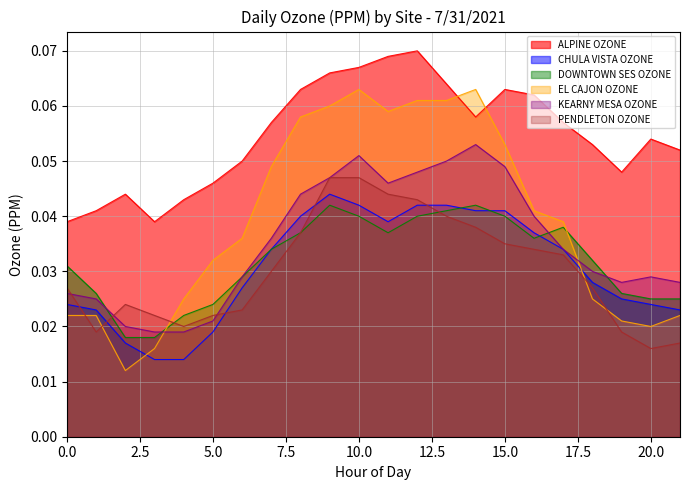

Does the chart have visible grid lines?

Yes